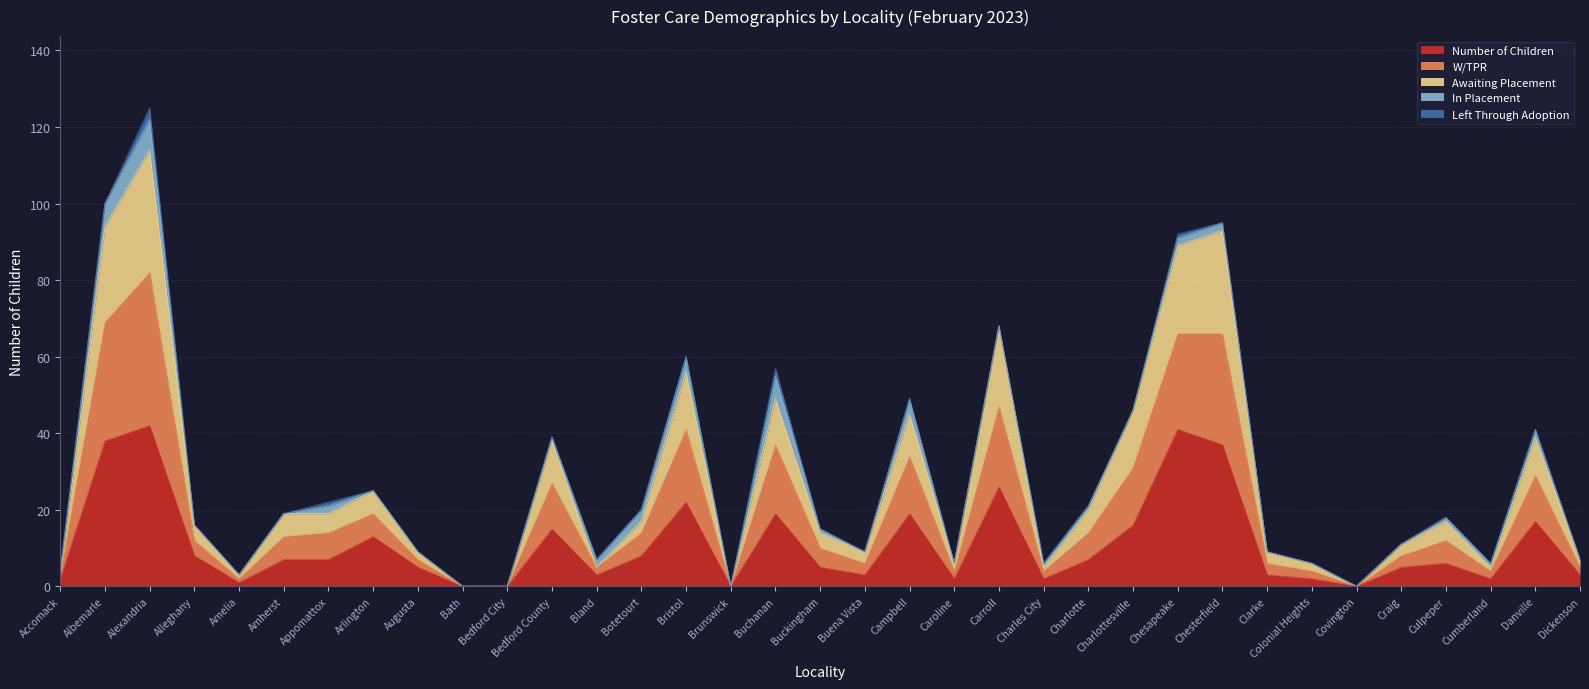

Where is the first local minimum for Awaiting Placement?

Amelia